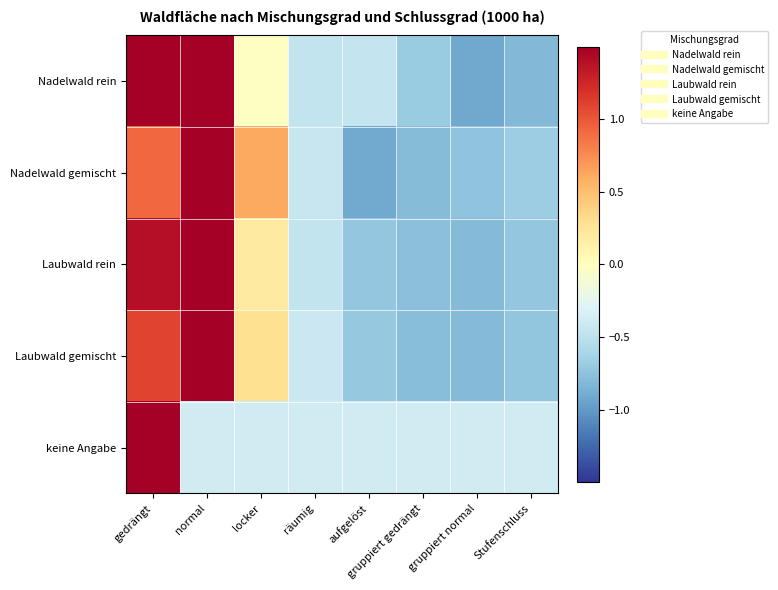

What is the difference between the highest and lowest values at gruppiert gedrängt?

0.4